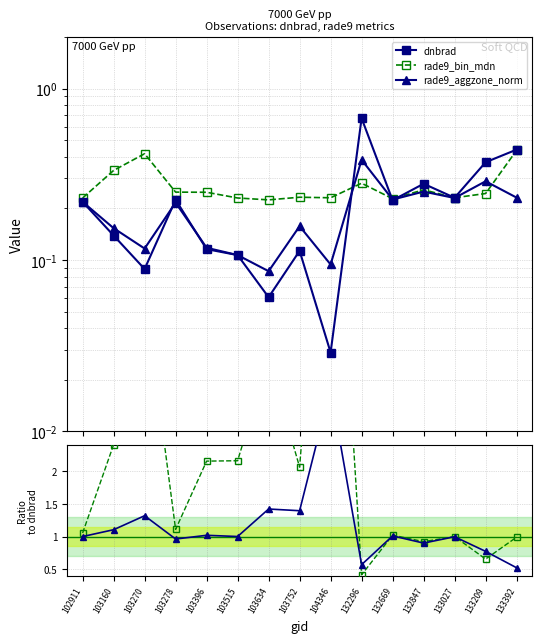

At which category does rade9_aggzone_norm reach its first local peak?

103278